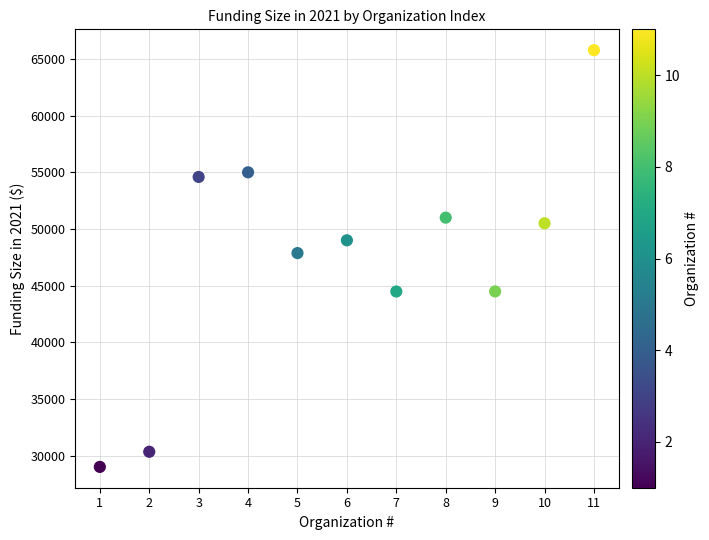

What Y value in the scatter plot is closest to 47390?

47871